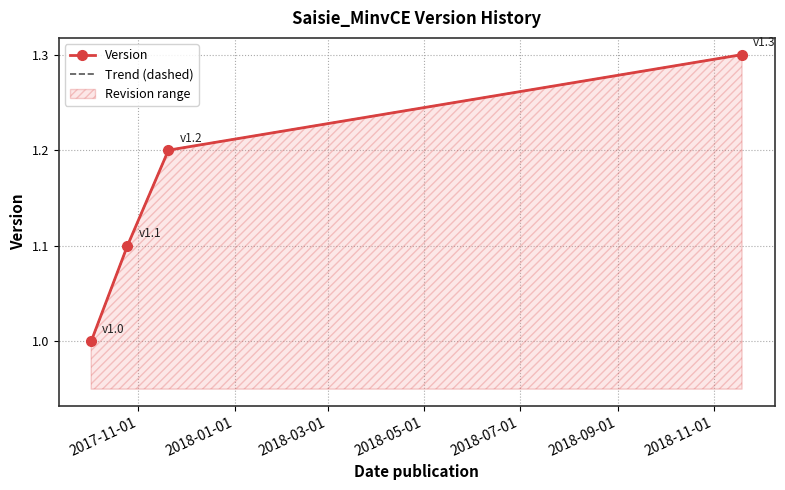

How many data points in Trend (dashed) are above 1?

3